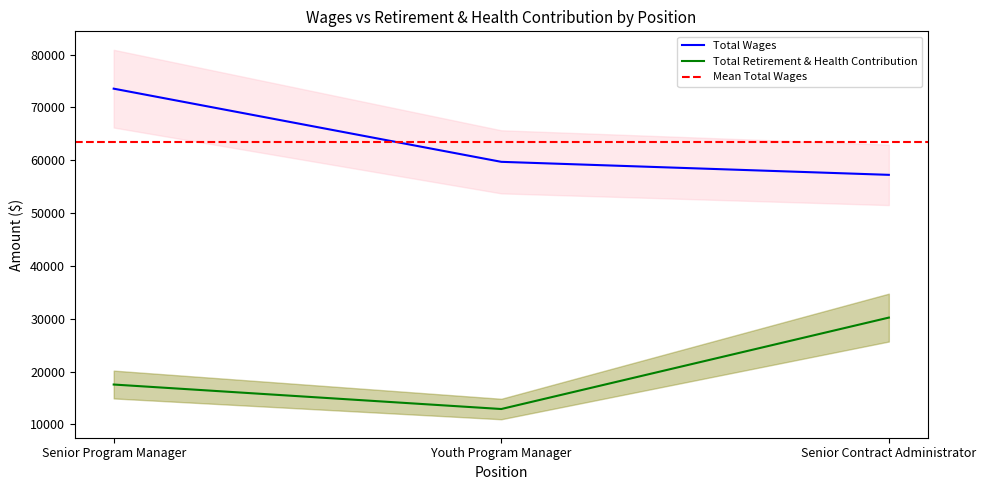

Reading right to left, list all the values displayed in this chart.

Total Wages: Senior Contract Administrator=57237	Youth Program Manager=59700	Senior Program Manager=73549
Total Retirement & Health Contribution: Senior Contract Administrator=30219	Youth Program Manager=12915	Senior Program Manager=17550